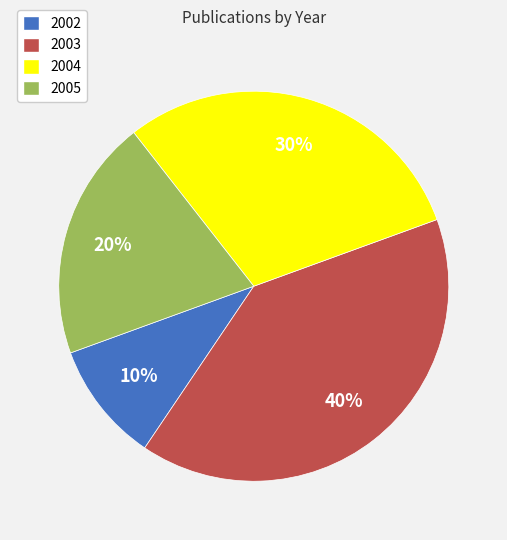

Rank the categories by value from lowest to highest.

2002, 2005, 2004, 2003